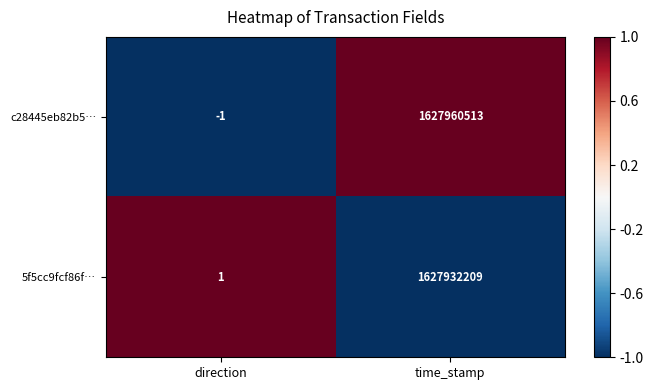

At which category does the chart reach its minimum across all series?

direction